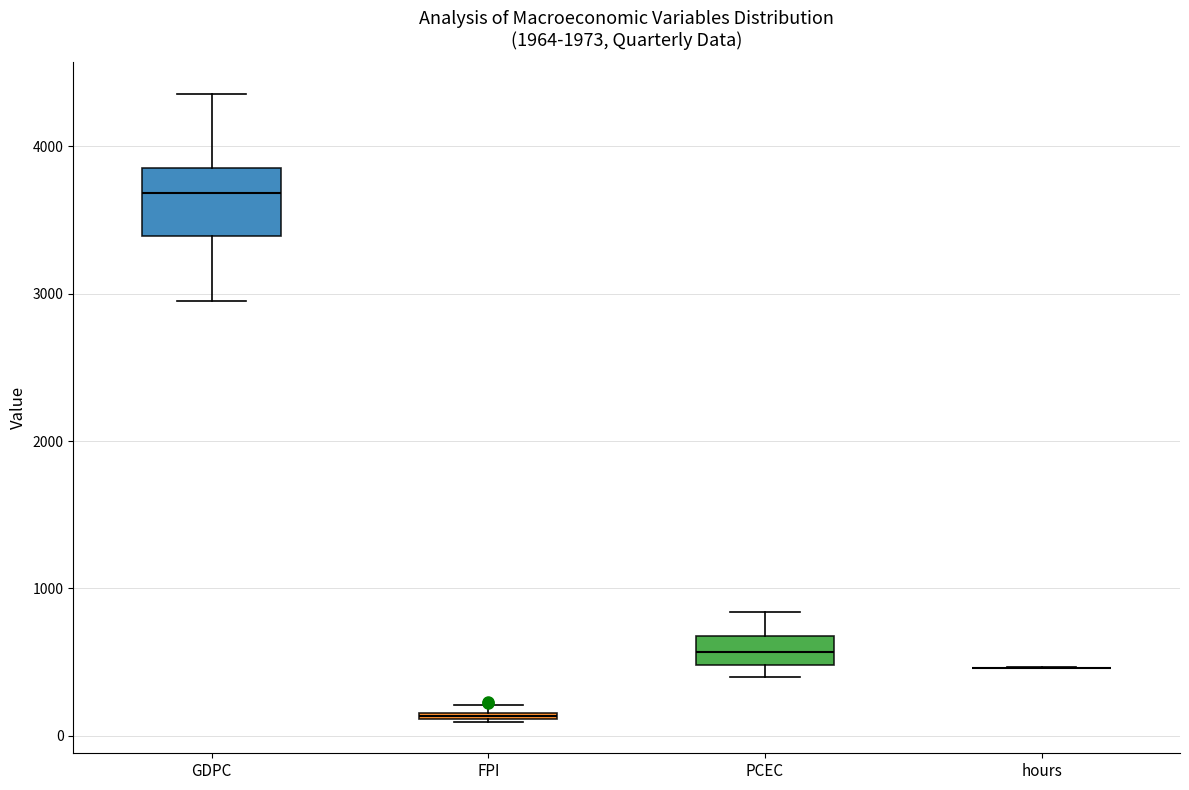

Comparing the boxes themselves (not the whiskers), which one is the tallest?

GDPC